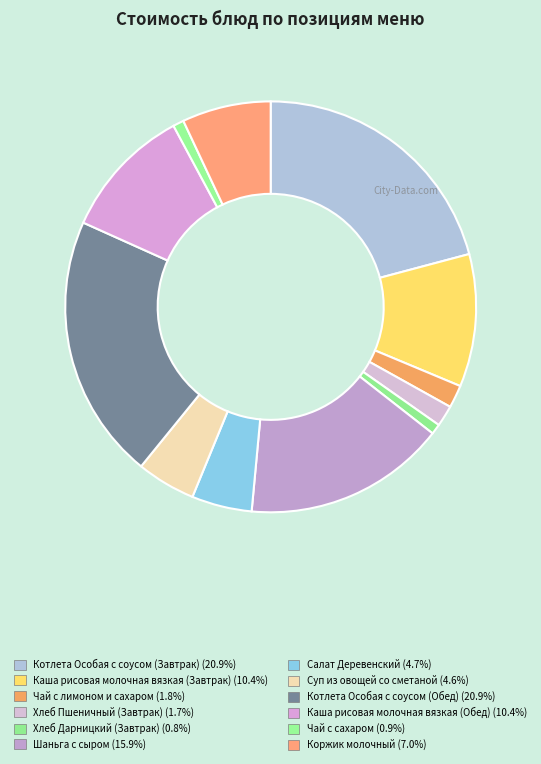

Rank the categories by value from highest to lowest.

Котлета Особая с соусом (Завтрак), Котлета Особая с соусом (Обед), Шаньга с сыром, Каша рисовая молочная вязкая (Завтрак), Каша рисовая молочная вязкая (Обед), Коржик молочный, Салат Деревенский, Суп из овощей со сметаной, Чай с лимоном и сахаром, Хлеб Пшеничный (Завтрак), Чай с сахаром, Хлеб Дарницкий (Завтрак)